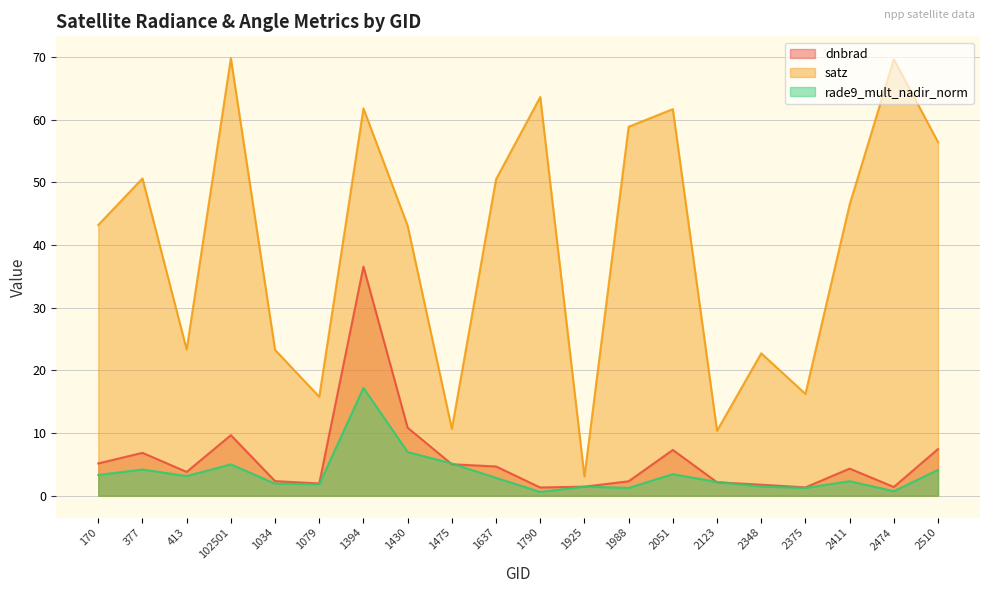

At which category does the chart reach its peak across all series?

102501